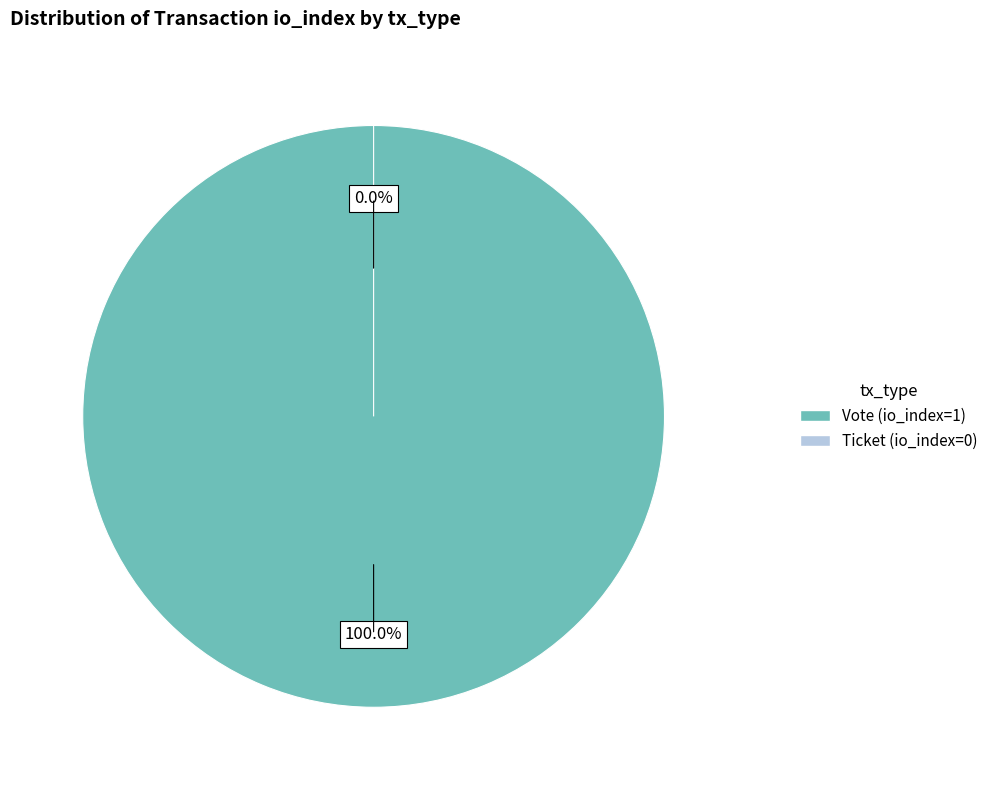

To the nearest percent, what is the difference between the Vote (io_index=1) and Ticket (io_index=0) slice percentages?

100%